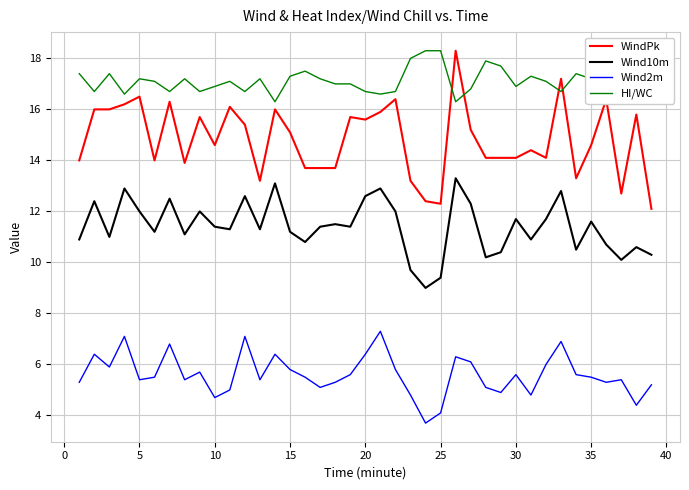

Reading right to left, list all the values displayed in this chart.

WindPk: 12.1	15.8	12.7	16.4	14.6	13.3	17.2	14.1	14.4	14.1	14.1	14.1	15.2	18.3	12.3	12.4	13.2	16.4	15.9	15.6	15.7	13.7	13.7	13.7	15.1	16.0	13.2	15.4	16.1	14.6	15.7	13.9	16.3	14.0	16.5	16.2	16.0	16.0	14.0
Wind10m: 10.3	10.6	10.1	10.7	11.6	10.5	12.8	11.7	10.9	11.7	10.4	10.2	12.3	13.3	9.4	9.0	9.7	12.0	12.9	12.6	11.4	11.5	11.4	10.8	11.2	13.1	11.3	12.6	11.3	11.4	12.0	11.1	12.5	11.2	12.0	12.9	11.0	12.4	10.9
Wind2m: 5.2	4.4	5.4	5.3	5.5	5.6	6.9	6.0	4.8	5.6	4.9	5.1	6.1	6.3	4.1	3.7	4.8	5.8	7.3	6.4	5.6	5.3	5.1	5.5	5.8	6.4	5.4	7.1	5.0	4.7	5.7	5.4	6.8	5.5	5.4	7.1	5.9	6.4	5.3
HI/WC: 17.7	17.5	17.9	17.6	17.2	17.4	16.7	17.1	17.3	16.9	17.7	17.9	16.8	16.3	18.3	18.3	18.0	16.7	16.6	16.7	17.0	17.0	17.2	17.5	17.3	16.3	17.2	16.7	17.1	16.9	16.7	17.2	16.7	17.1	17.2	16.6	17.4	16.7	17.4